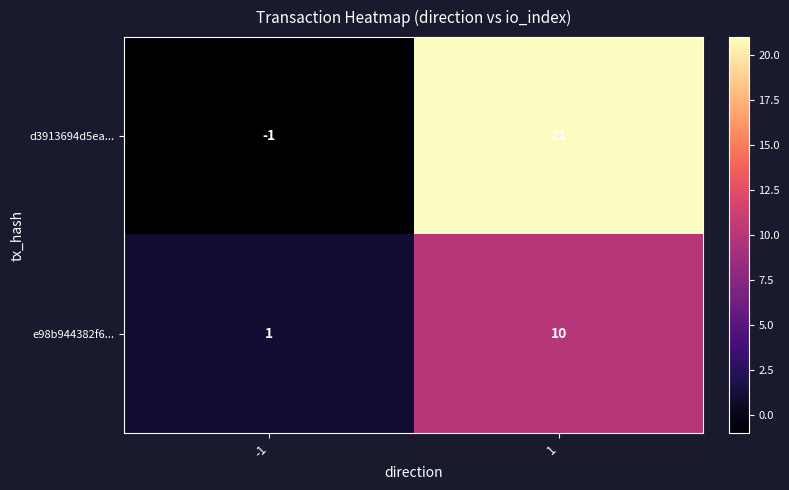

Rank the series by their maximum value, from lowest to highest.

e98b944382f6..., d3913694d5ea...